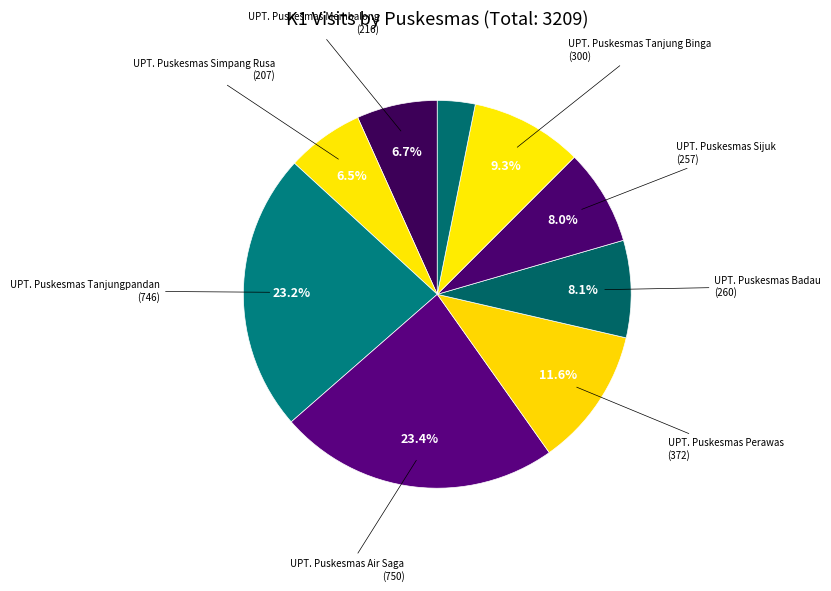

Which slice is the largest?

UPT. Puskesmas Air Saga